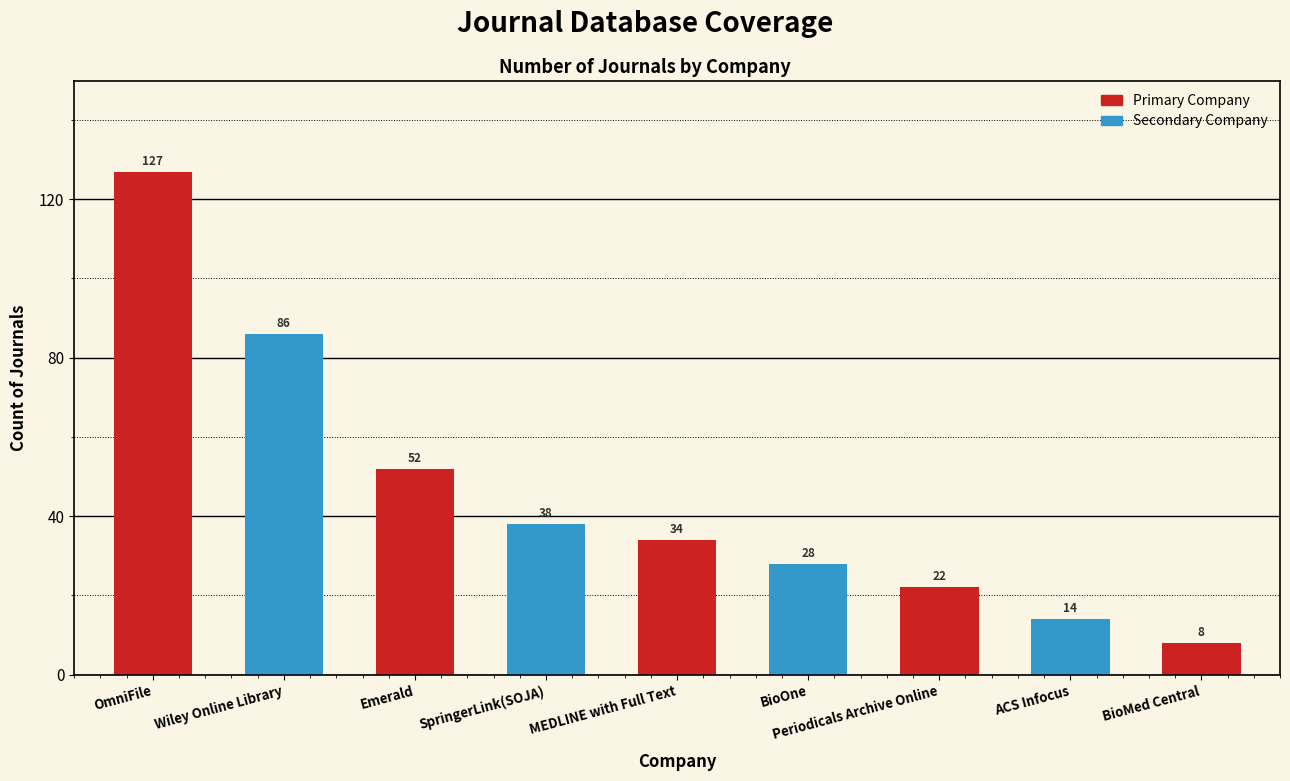

Reading left to right, transcribe all the data shown in this chart.

OmniFile=127	Wiley Online Library=86	Emerald=52	SpringerLink(SOJA)=38	MEDLINE with Full Text=34	BioOne=28	Periodicals Archive Online=22	ACS Infocus=14	BioMed Central=8